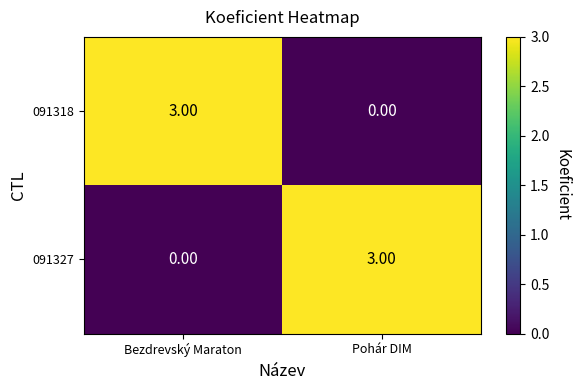

What is the difference between the maximum and minimum values in the 091318 series?

3